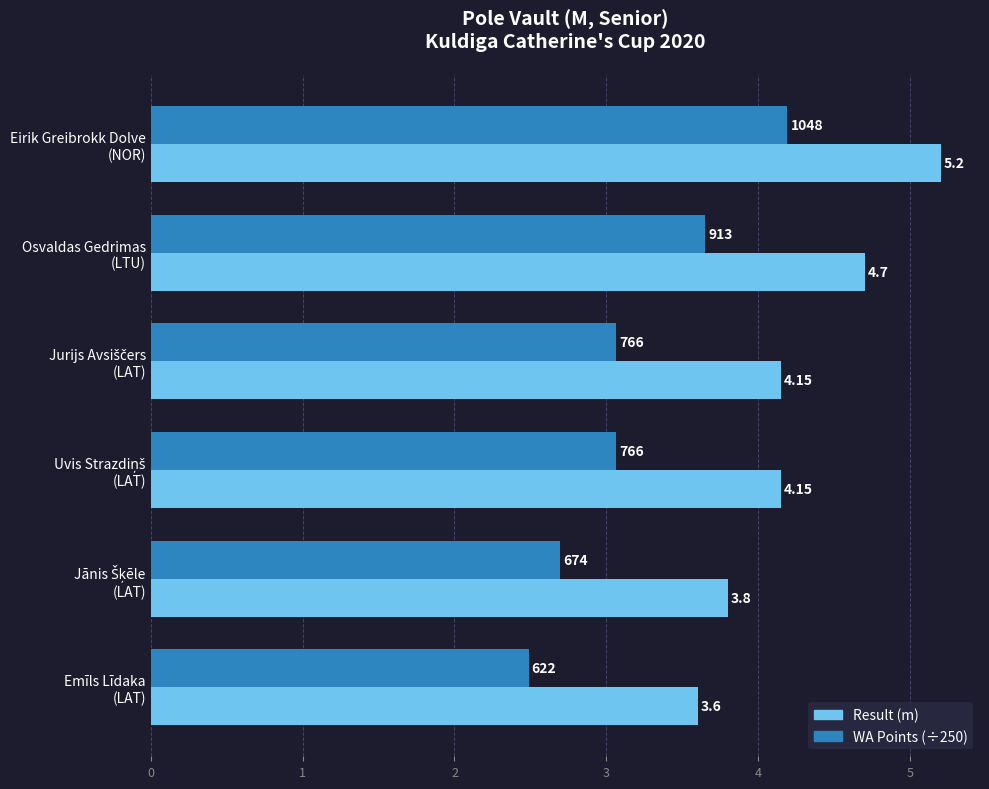

Which series has the largest range (max minus min)?

WA Points (÷250)